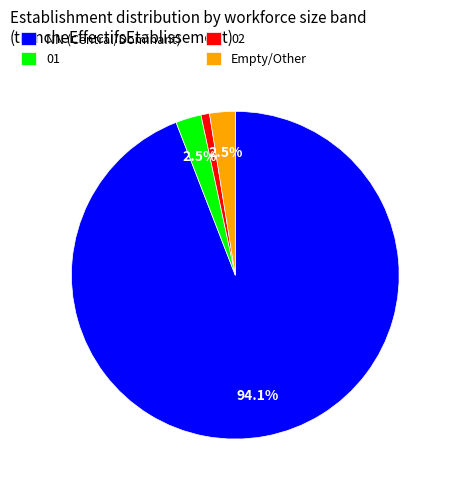

Count the number of slices in the pie.

4